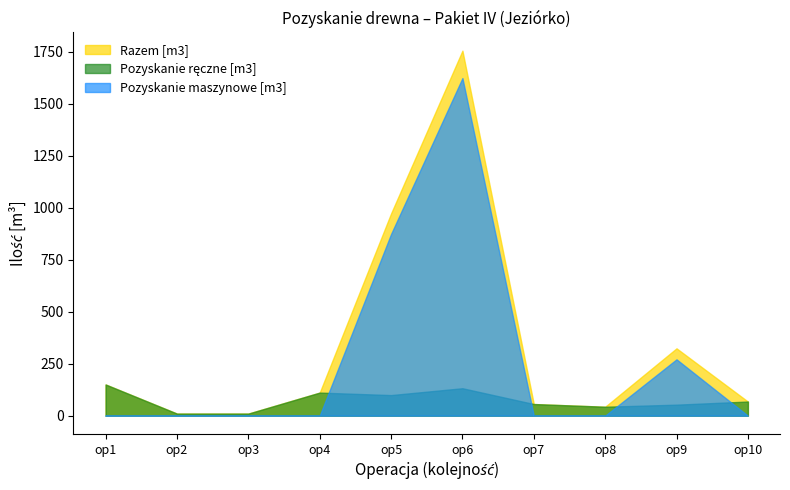

How many series are shown in this chart?

3